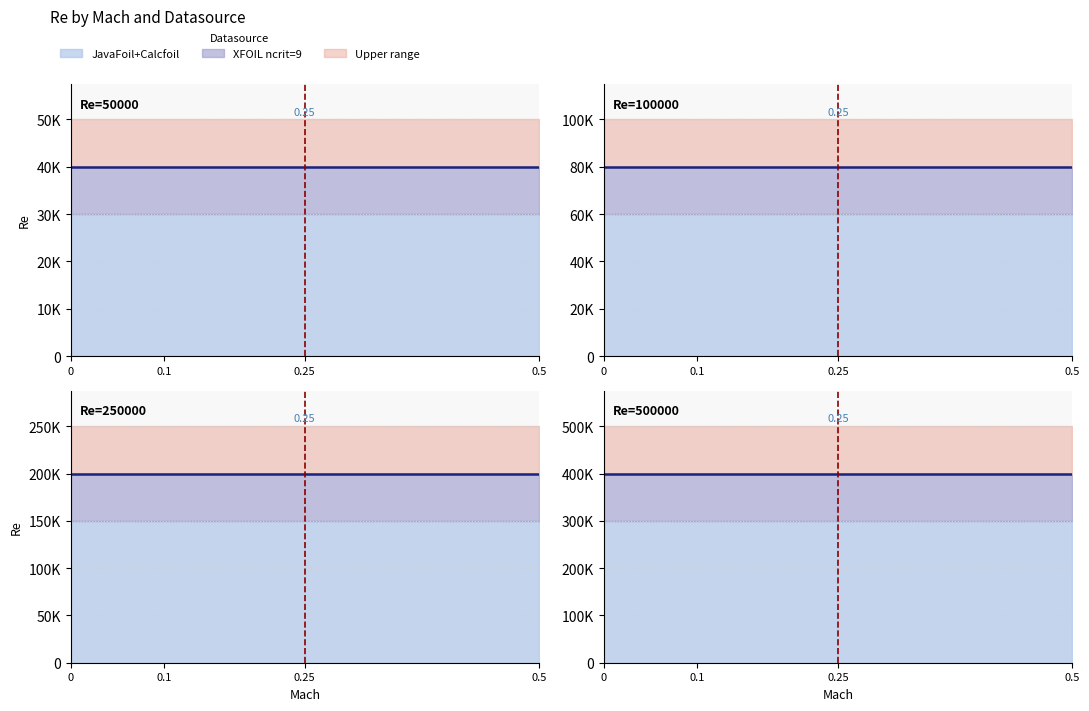

True or false: JavaFoil has more than 1 interior local peaks.

False